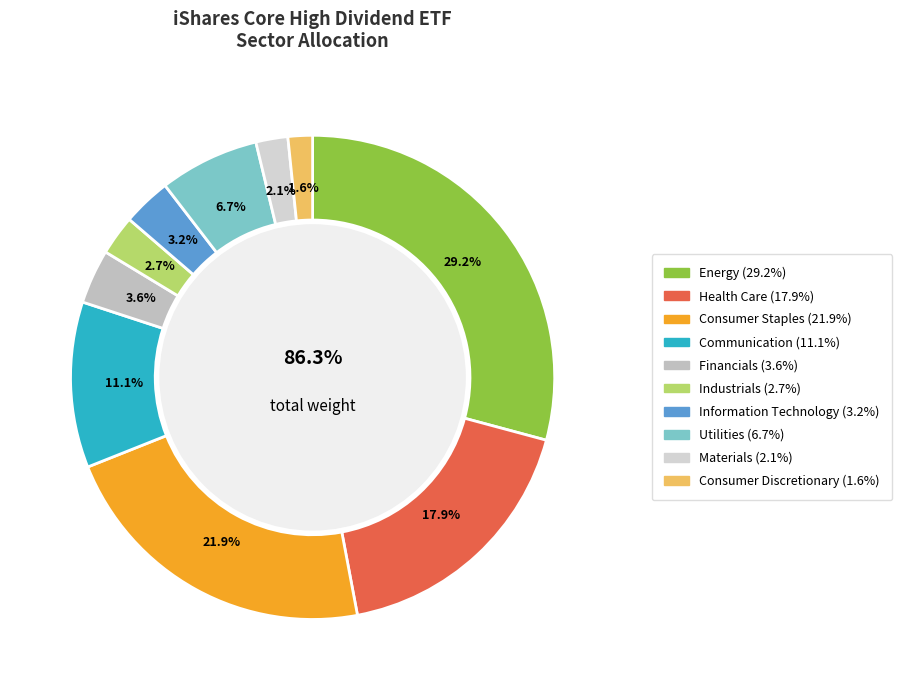

Count the number of slices in the pie.

10